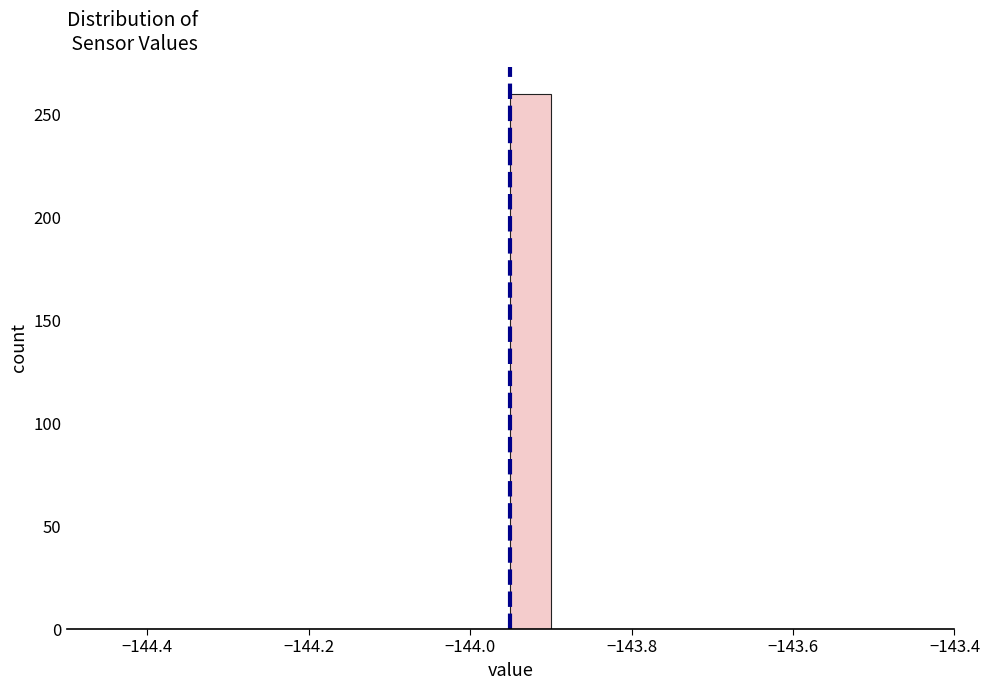

Around what value on the x-axis is the tallest bar? Give the approximate position of its centre, as read against the axis.

-143.92